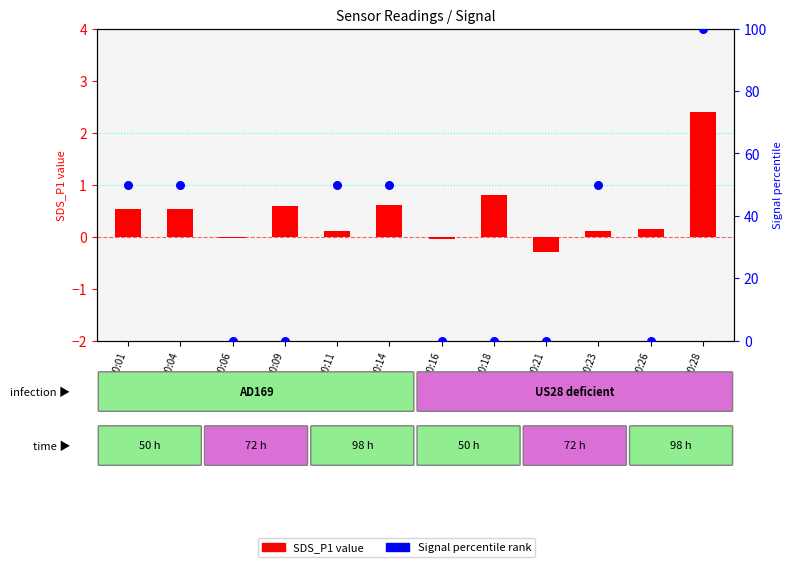

Which series contains the lowest Y value?

SDS_P1 (log2 ratio)